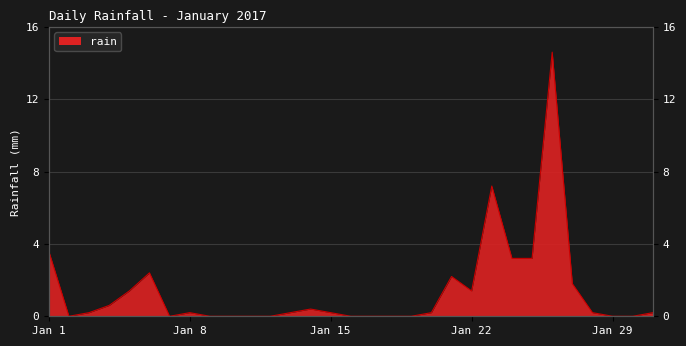

Reading left to right, extract all data points from this chart.

3.6	0.0	0.2	0.6	1.4	2.4	0.0	0.2	0.0	0.0	0.0	0.0	0.2	0.4	0.2	0.0	0.0	0.0	0.0	0.2	2.2	1.4	7.2	3.2	3.2	14.6	1.8	0.2	0.0	0.0	0.2